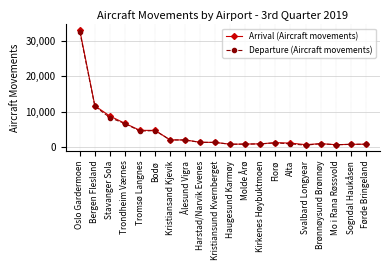

How many distinct data groups are displayed?

2